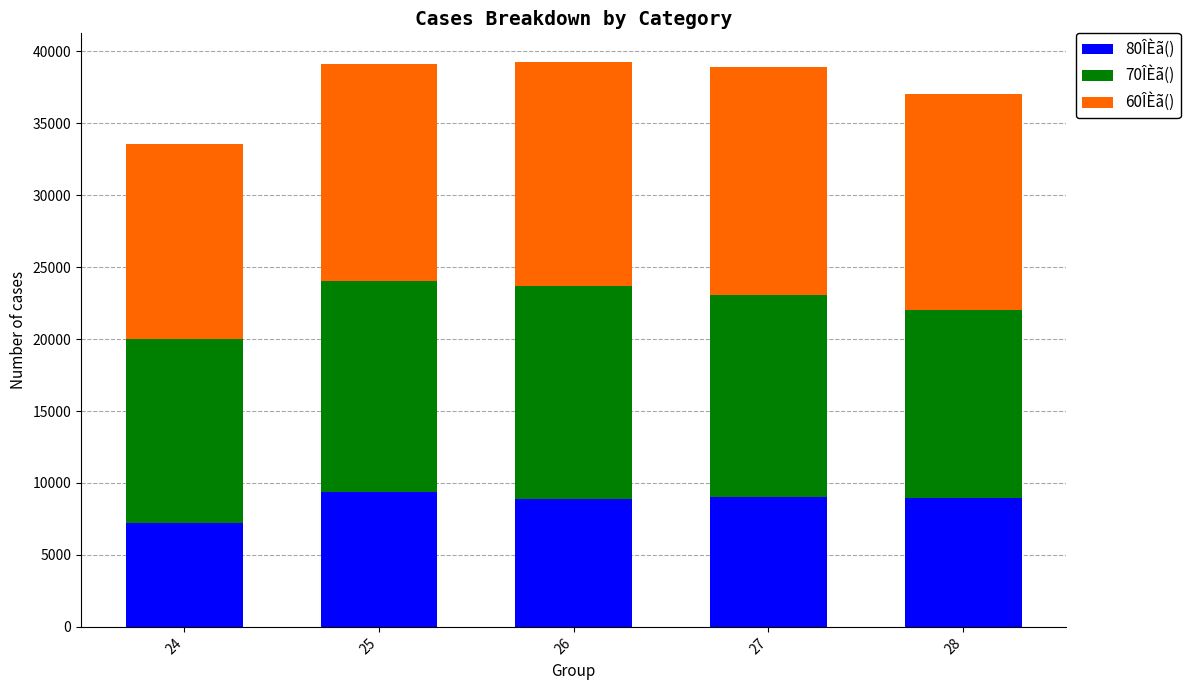

What is the total value across all series at 26?

39286